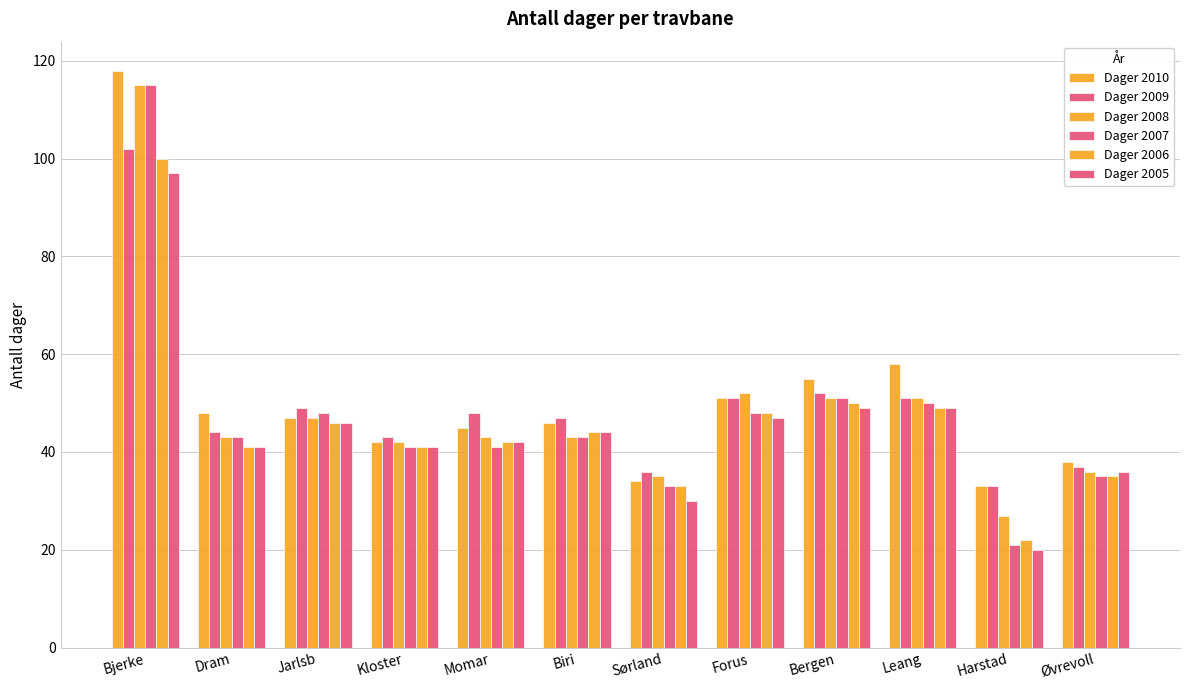

At which label does Dager 2010 first exceed 47?

Bjerke